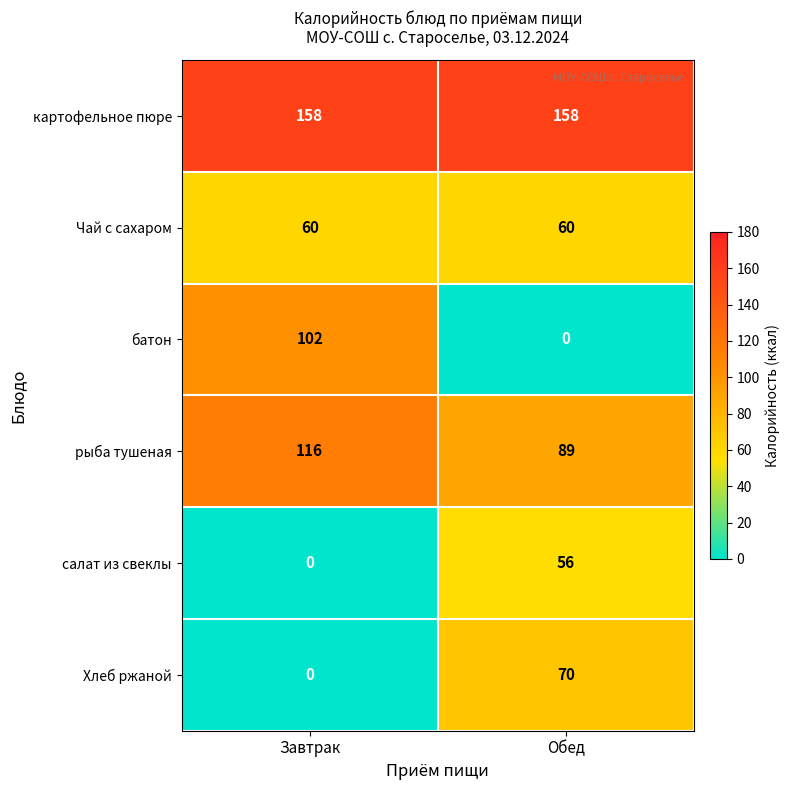

At Обед, list the series in order from largest to smallest.

картофельное пюре, рыба тушеная, Хлеб ржаной, Чай с сахаром, салат из свеклы, батон